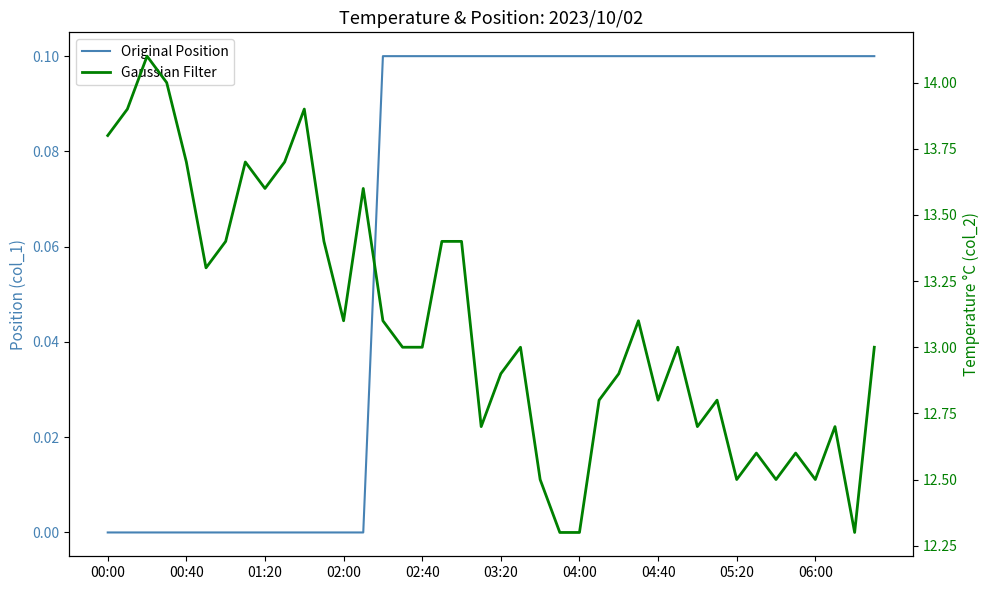

Is this an area chart (filled region under the line)?

No